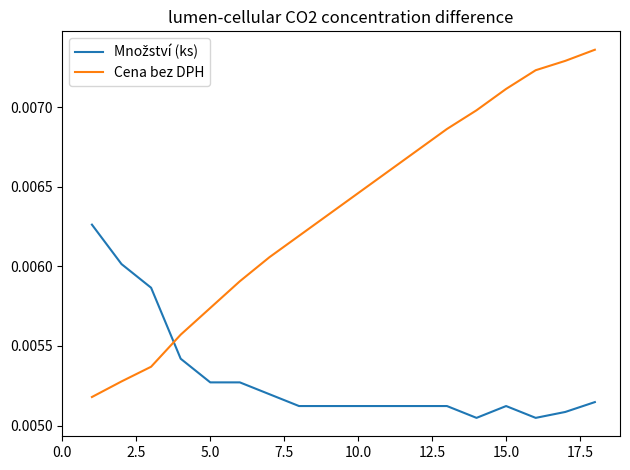

Which series has the largest total across all categories?

Cena bez DPH